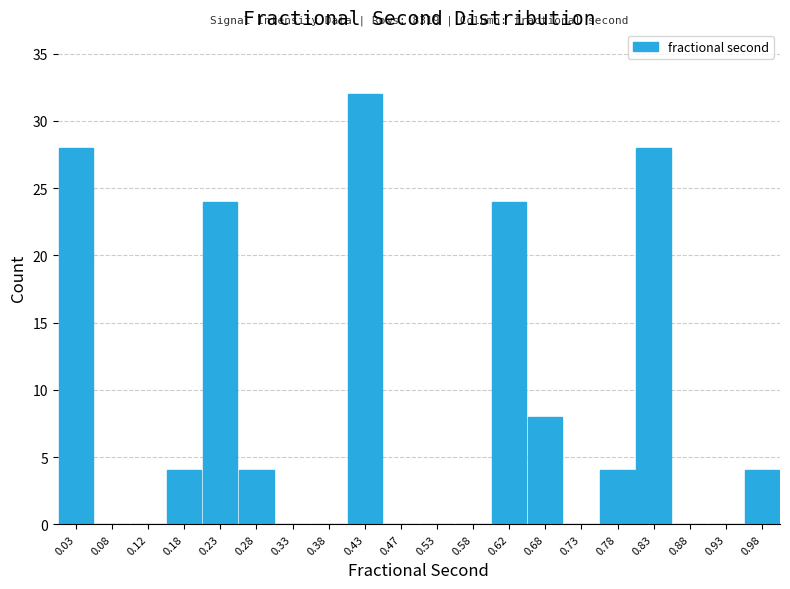

Over which range of the x-axis is the bar tallest?

0.40 to 0.45